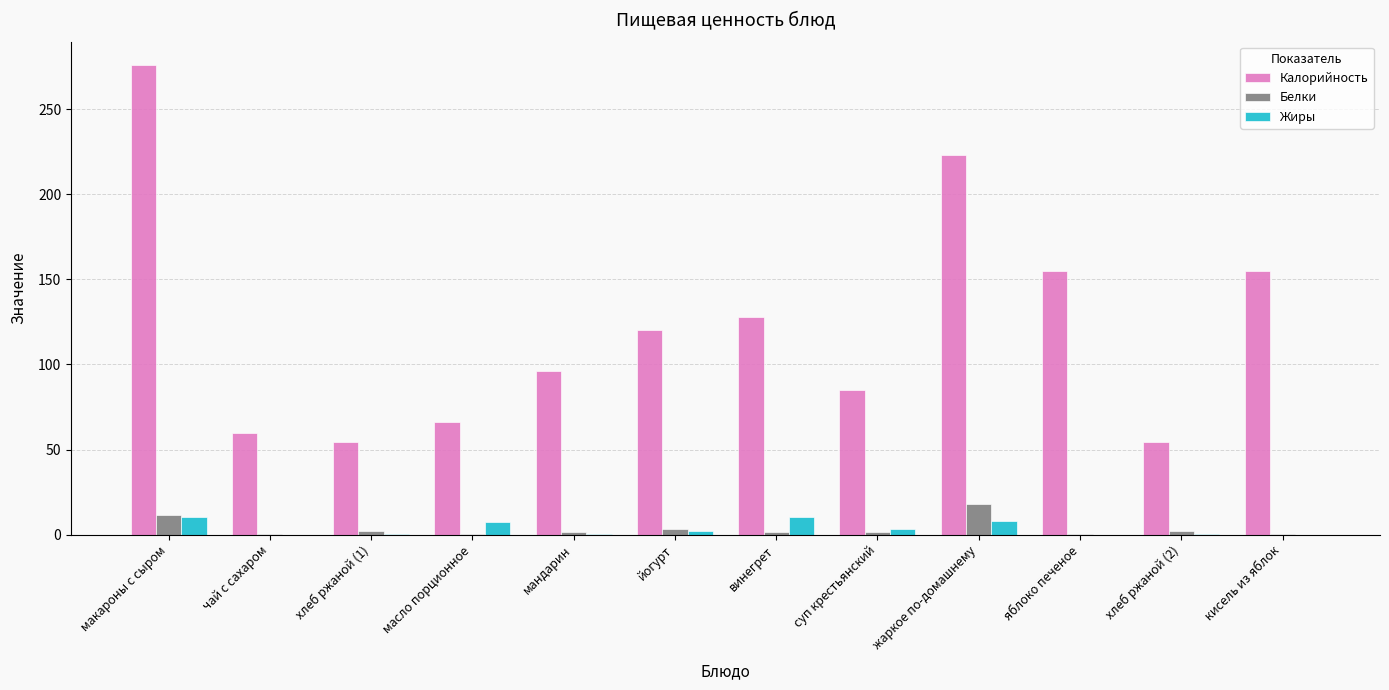

Are the bars grouped side by side (vs. stacked)?

Yes